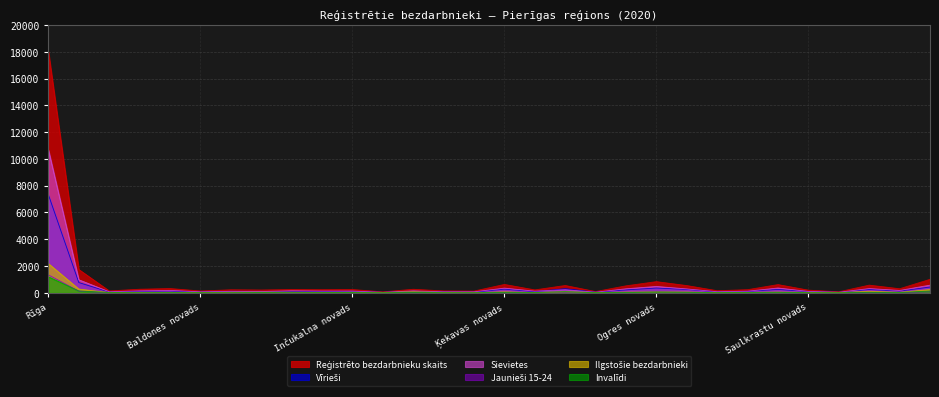

How many lines are shown in the chart?

6